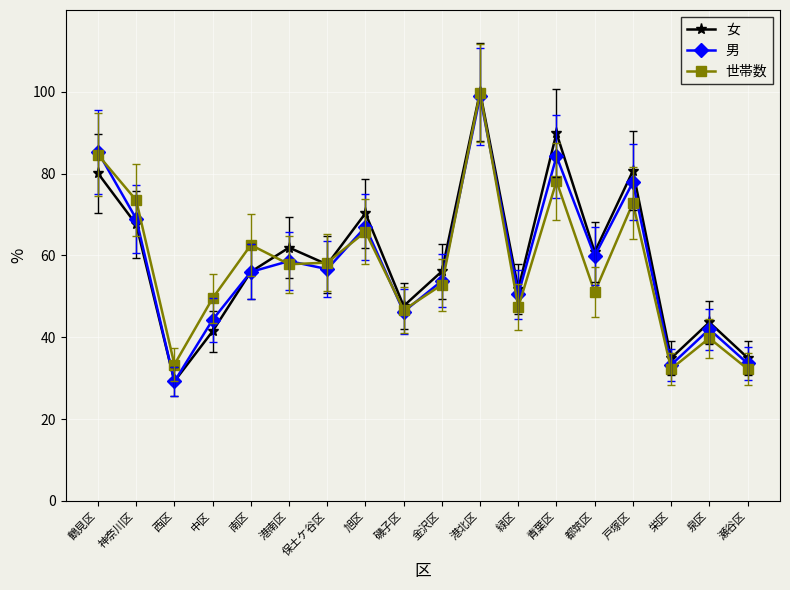

What value does the 女 series have at 戸塚区?

80.7